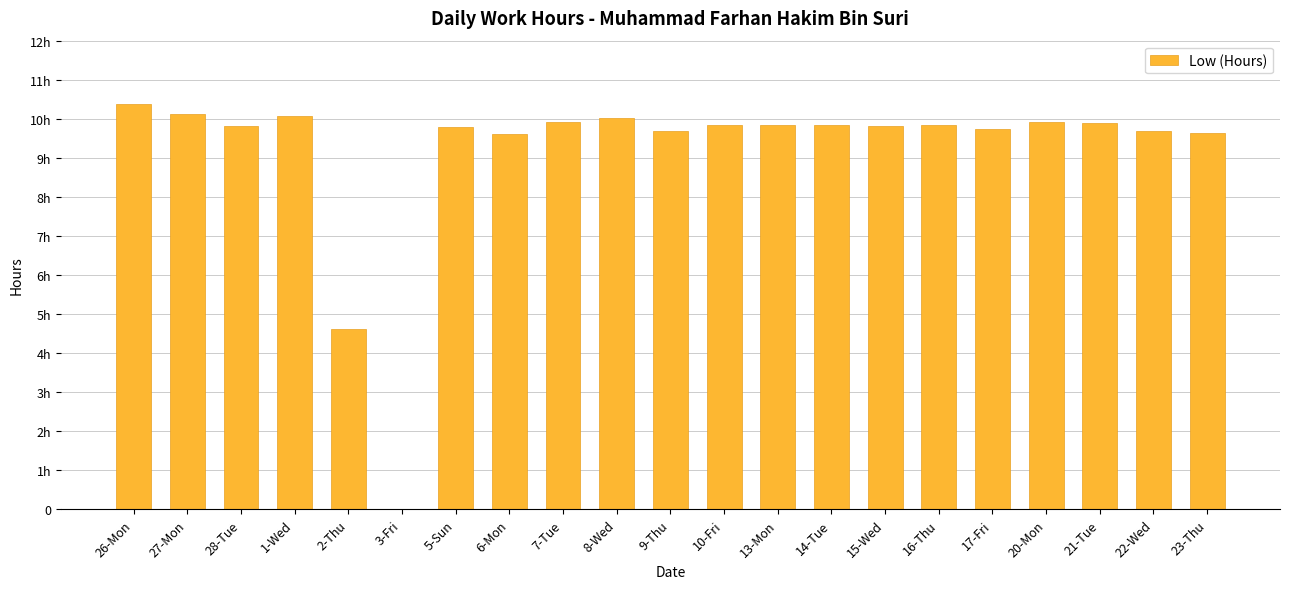

Are the bars horizontal?

No